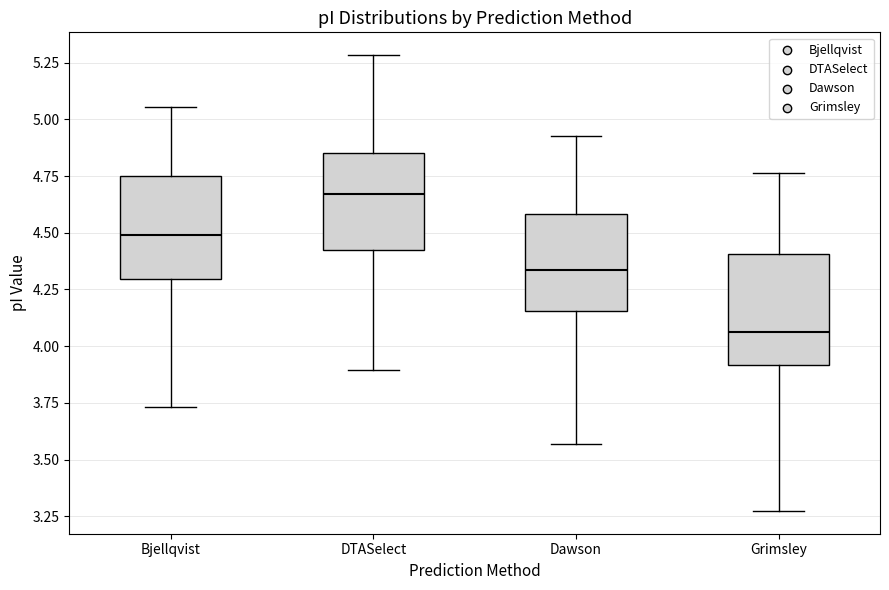

Which box's median line is the lowest?

Grimsley